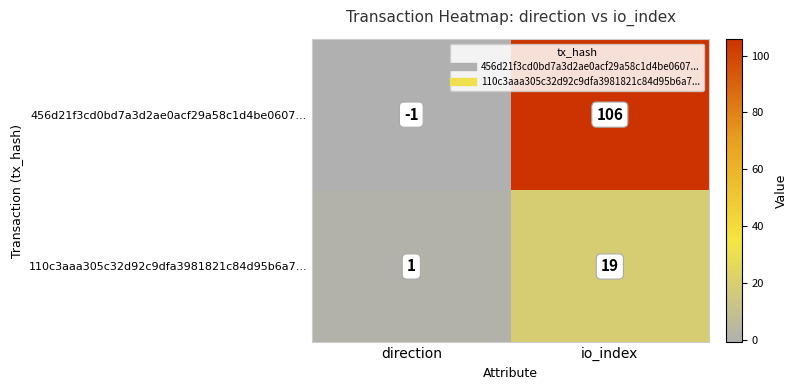

True or false: 110c3aaa305c32d92c9dfa3981821c84d95b6a7... has a value of 19 at io_index.

True